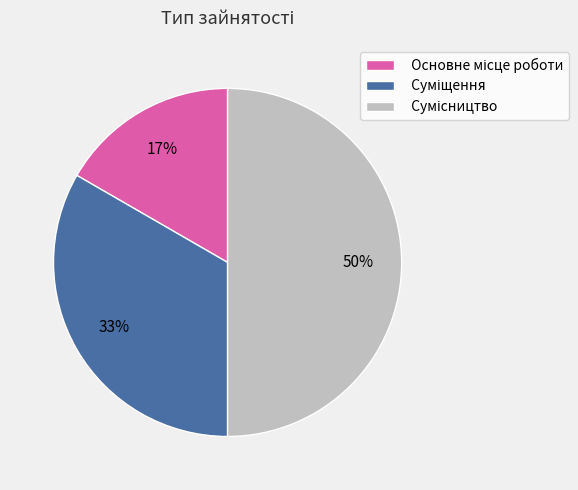

To the nearest percent, what is the difference between the largest and smallest slice percentages?

33%